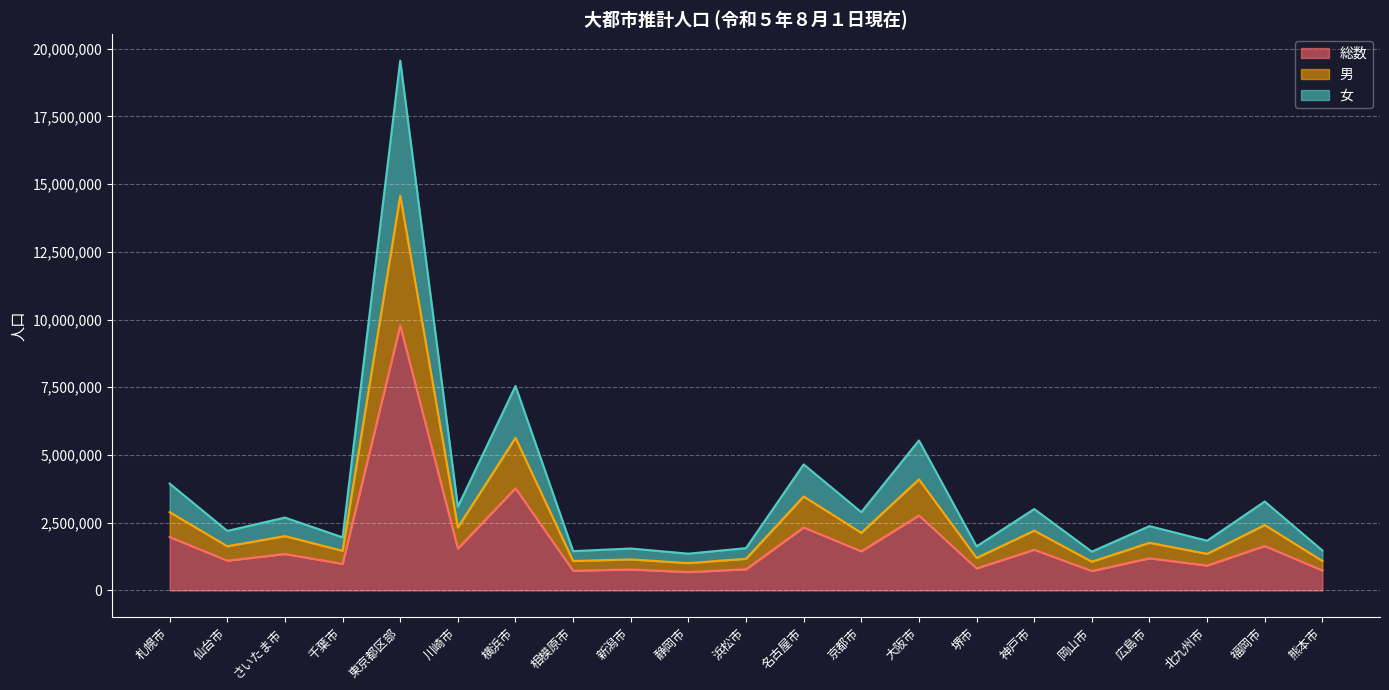

What is the label of the 1st point from the right?

熊本市